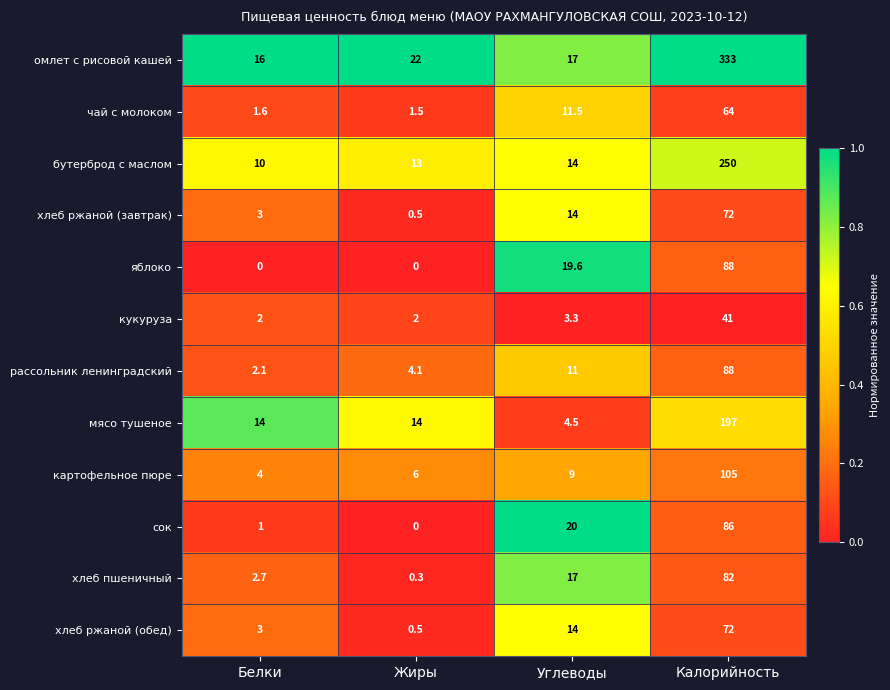

What is the sum of the мясо тушеное values at Углеводы and Белки?

18.5